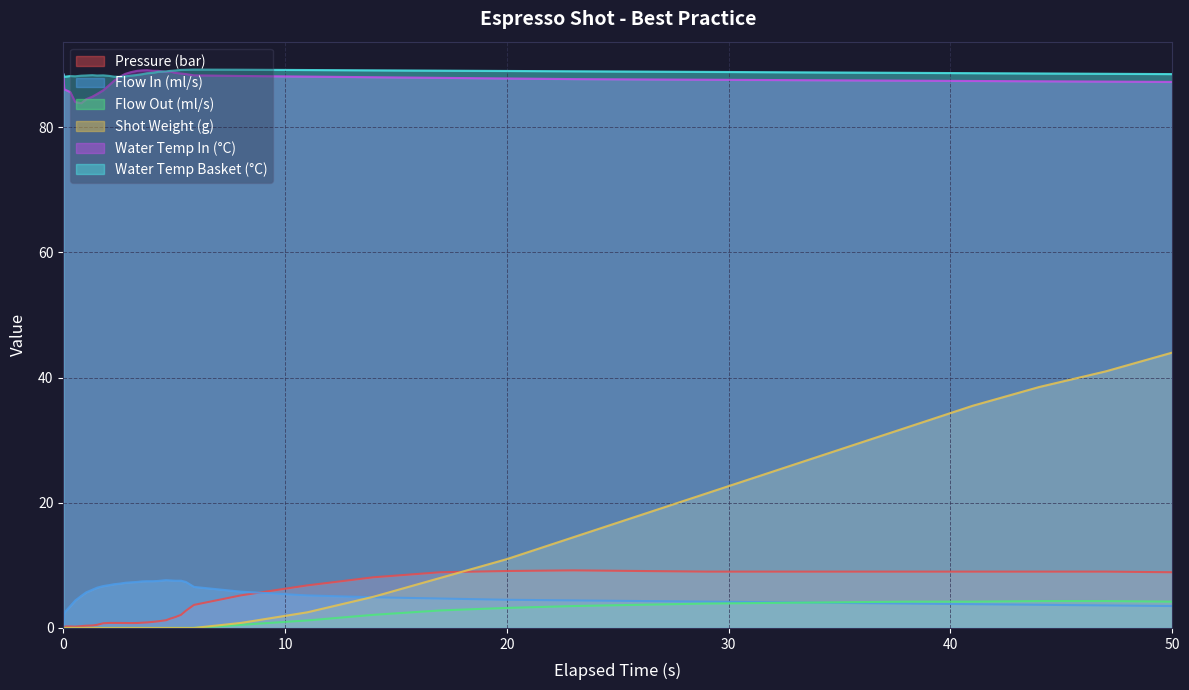

What is the average value of the pressure series?

3.8